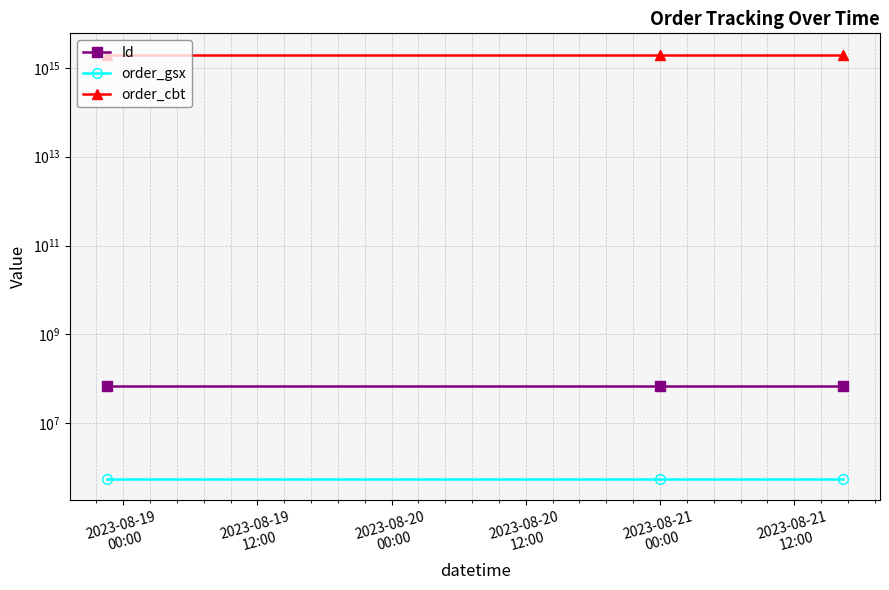

Is it true that Id equals 107428972 at 2023-08-20
00:00?

False